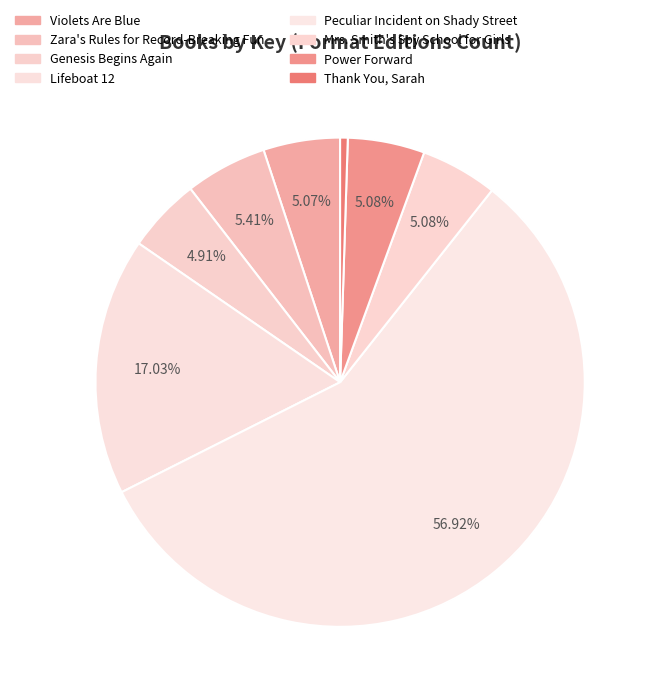

Which slice is the smallest?

Thank You, Sarah